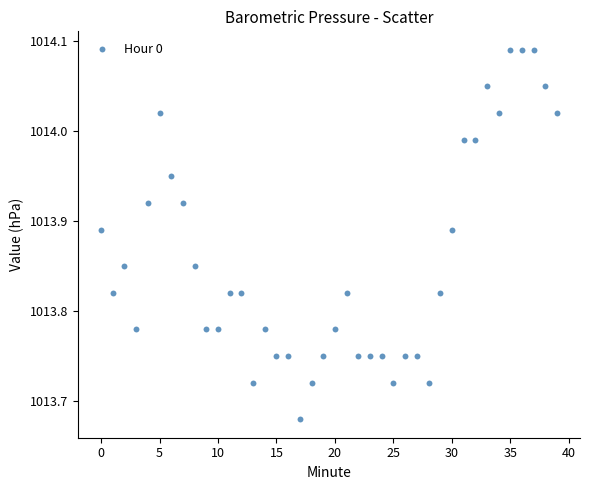

What is the range of Y values (max minus min)?

0.4